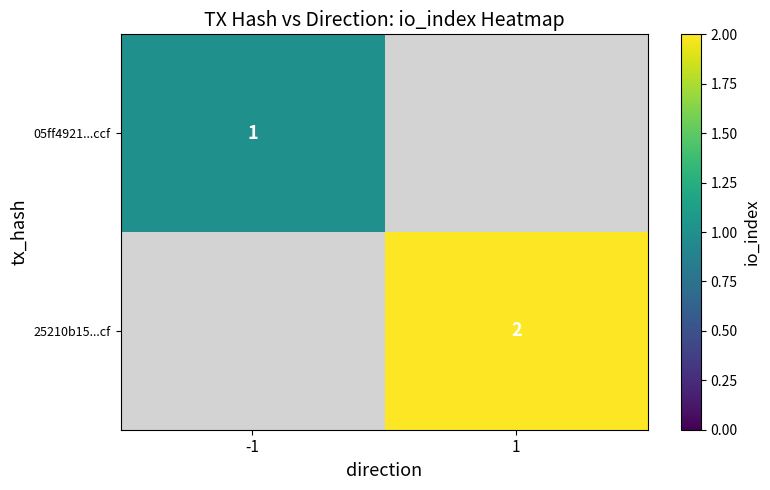

The value of 25210b15...cf at 1 is 2. True or false?

True